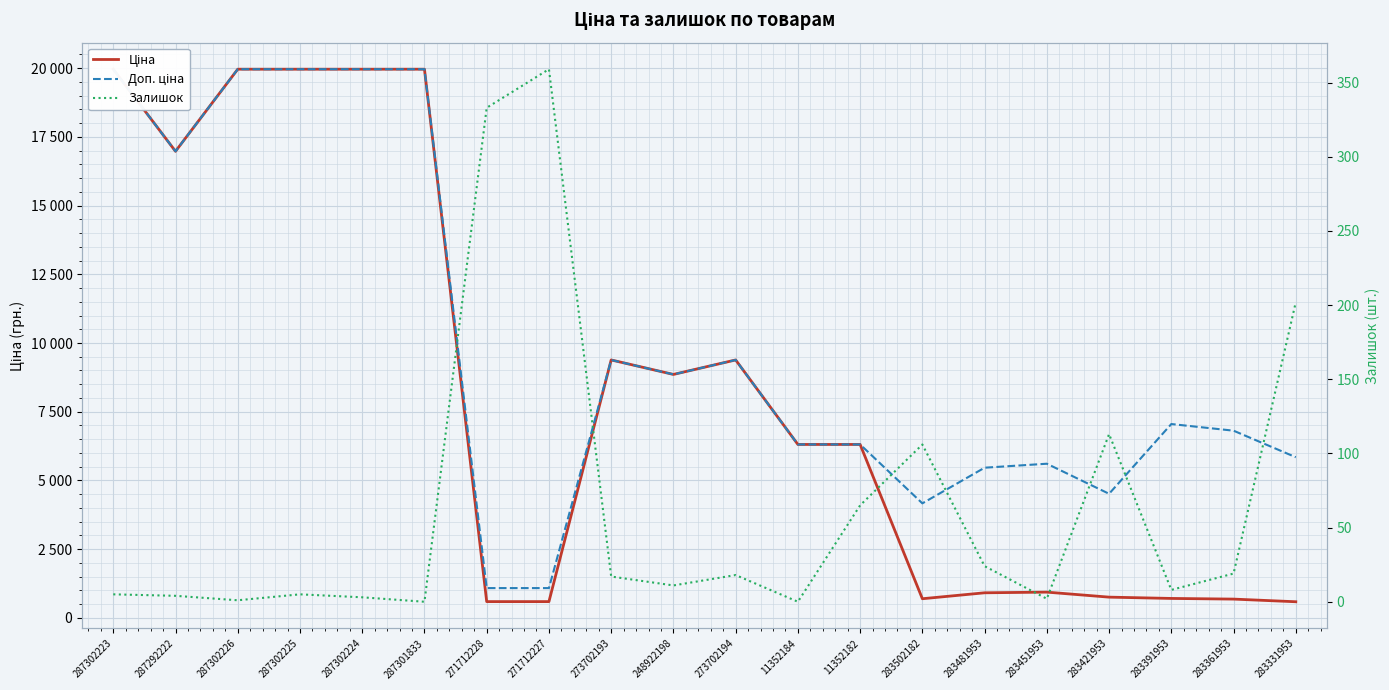

Read the Залишок value at 283451953.

2.0